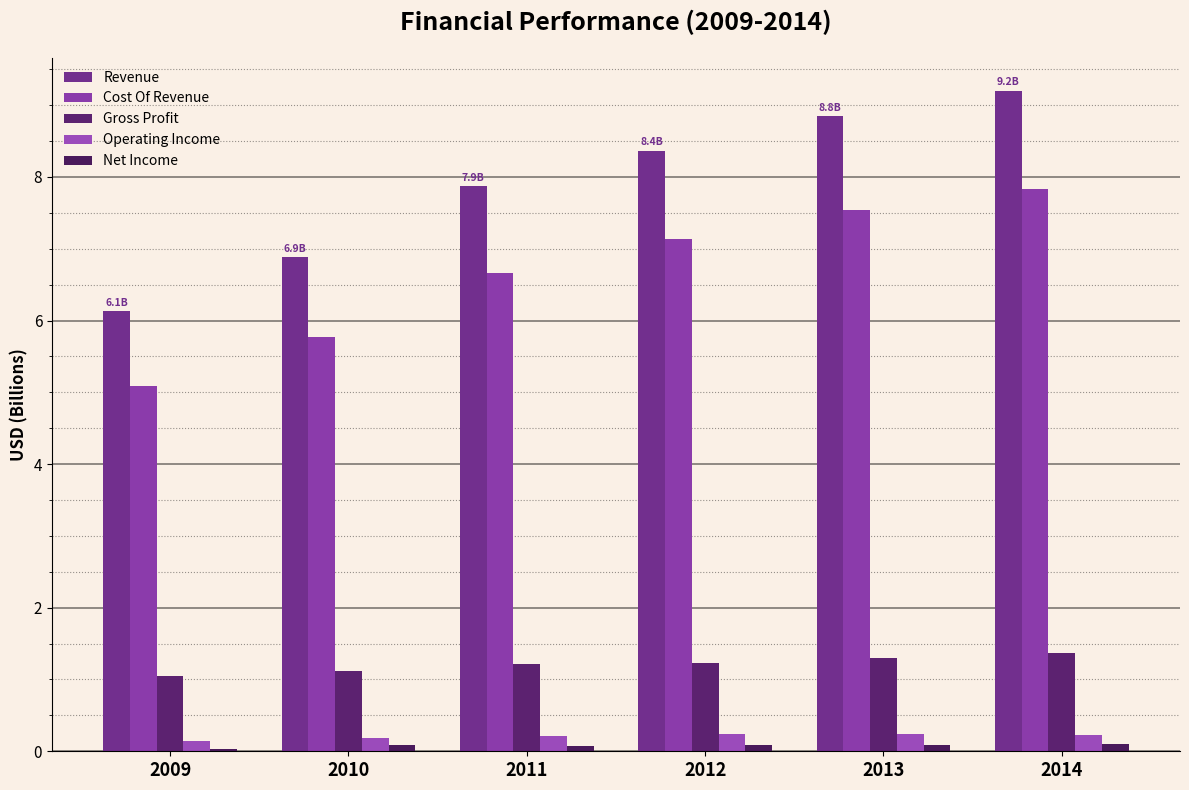

Is the value of Cost Of Revenue at 2012 greater than the value of Revenue at 2012?

No